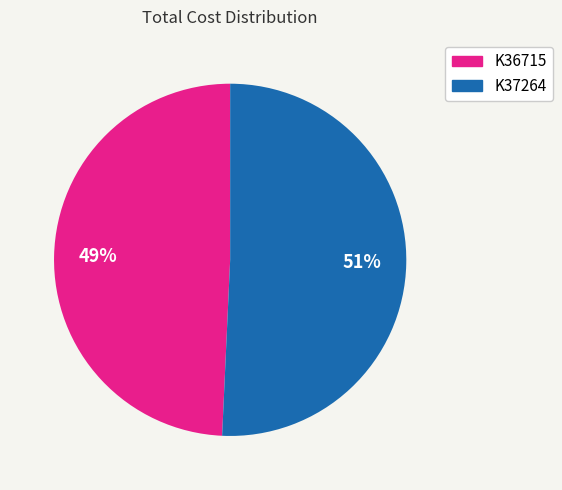

Which category has the biggest portion of the pie?

K37264